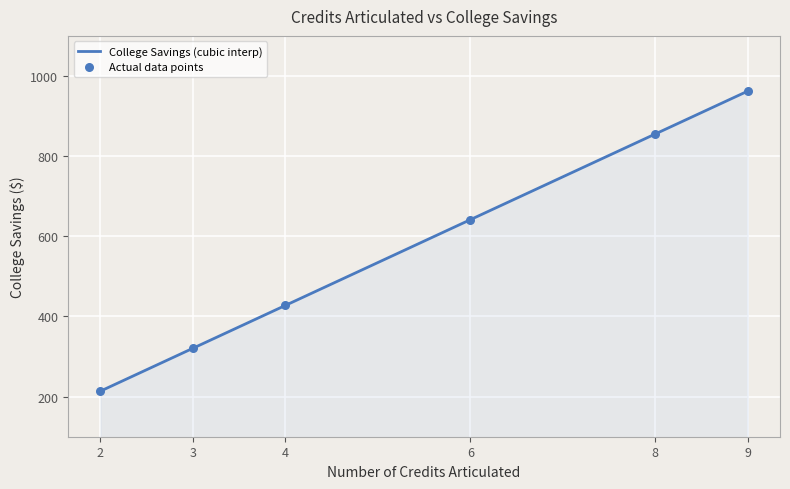

Approximately how many times larger is the value at 8 compared to 6?

1.3